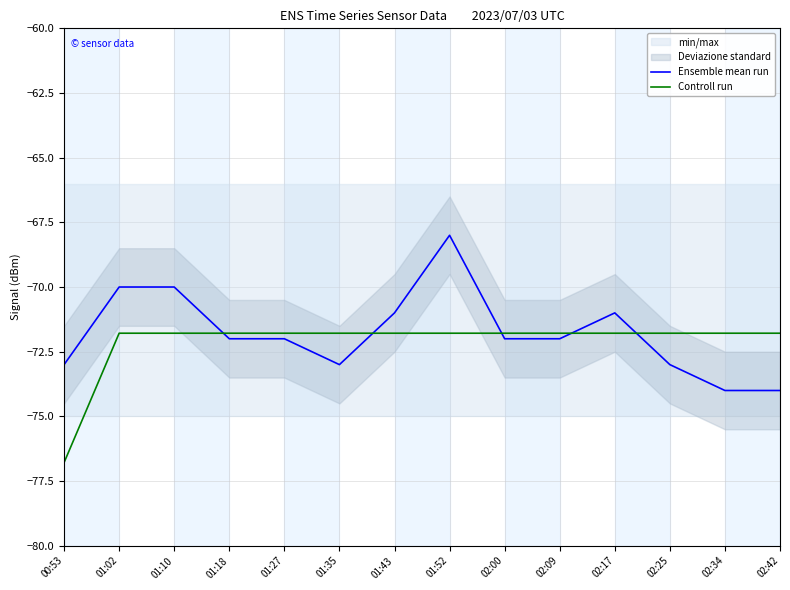

What is the value of the Controll run point at the 6th from the left?

-71.8